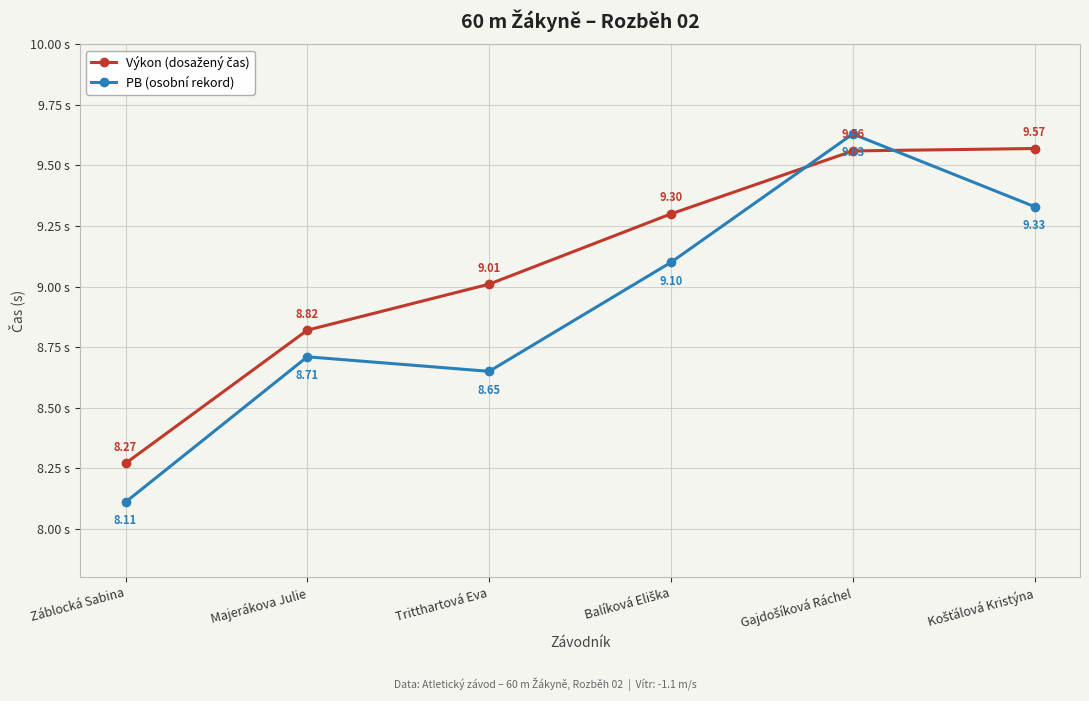

What position from the right is Záblocká Sabina?

6